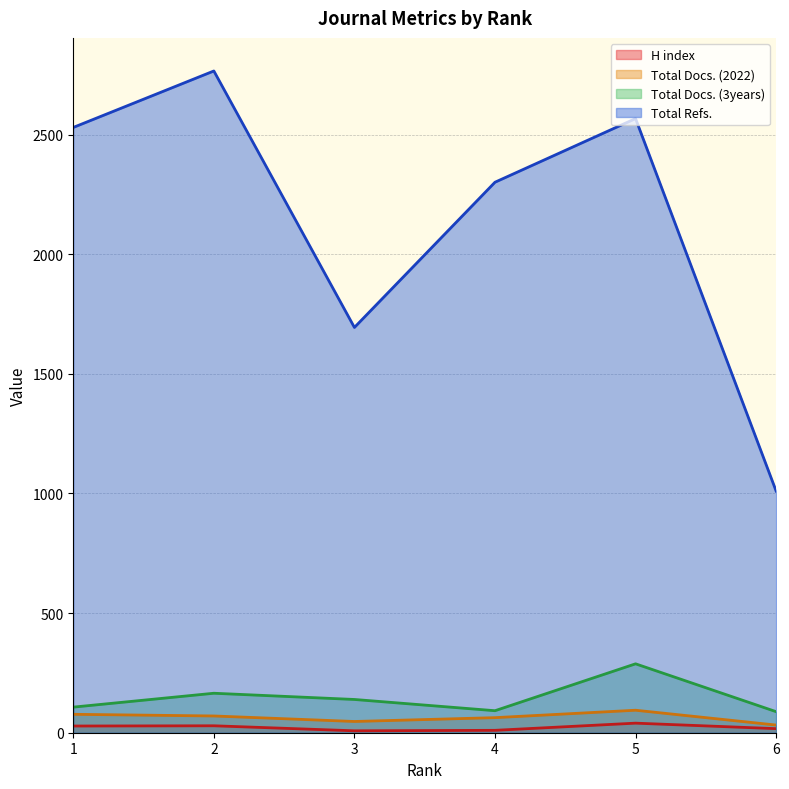

What is the difference between the second highest and minimum values in the Total Refs. series?

1557